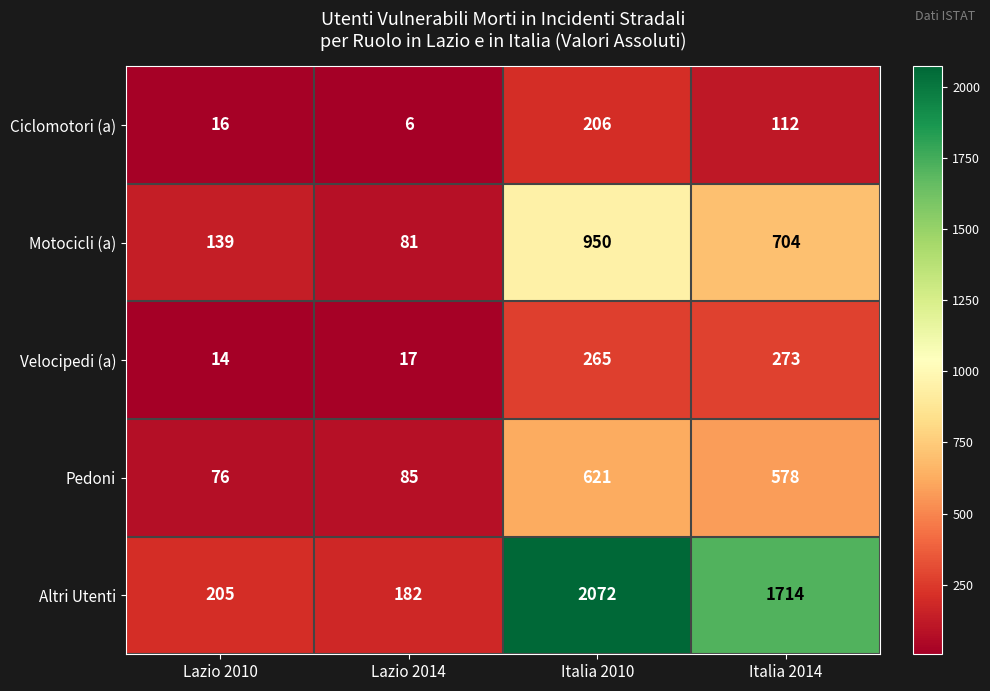

At Lazio 2014, list the series in order from largest to smallest.

Altri Utenti, Pedoni, Motocicli (a), Velocipedi (a), Ciclomotori (a)